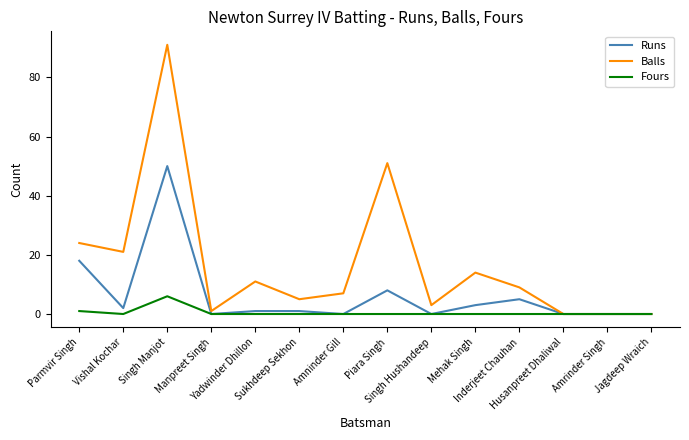

True or false: Balls has a value of 9 at Inderjeet Chauhan.

True